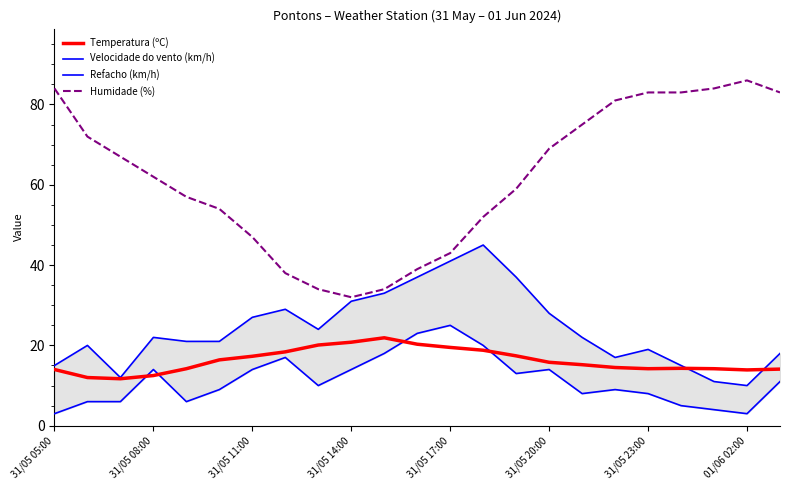

Which category has the lowest value across all series?

31/05 05:00